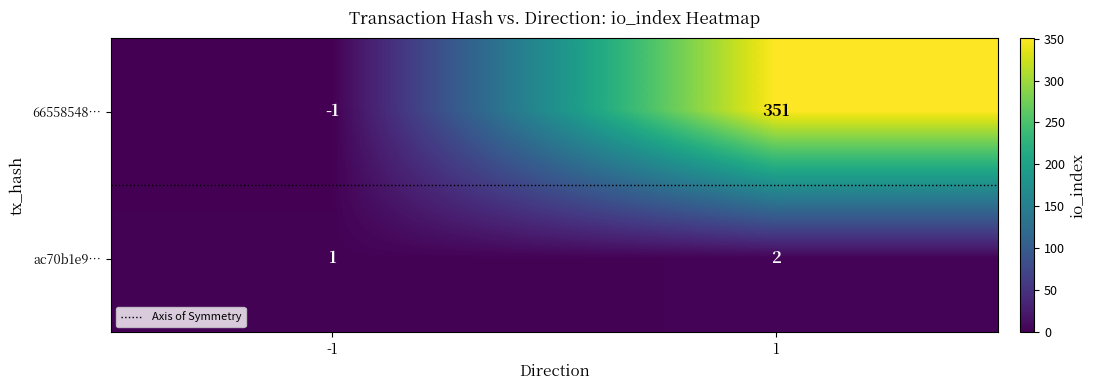

At which category does the chart reach its peak across all series?

1